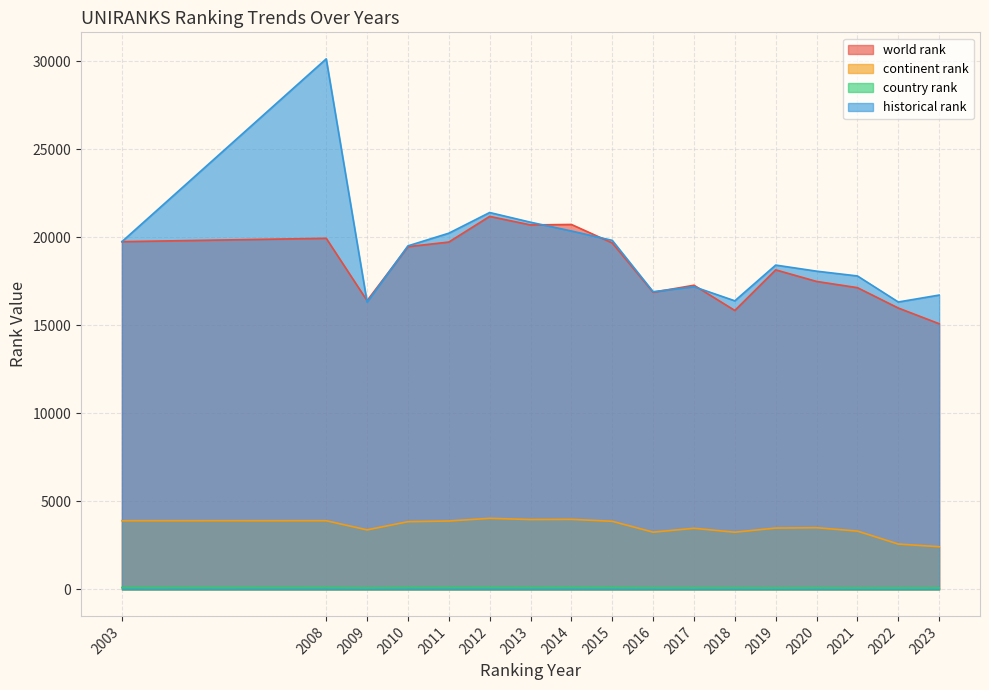

True or false: continent rank and historical rank intersect in this chart.

False